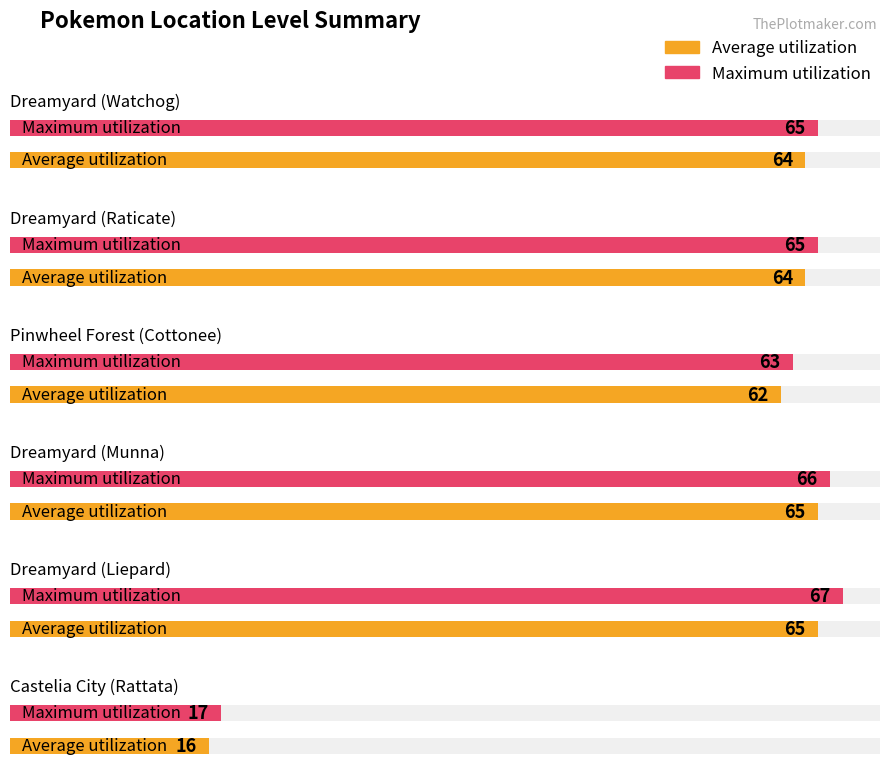

What is the approximate value of Average utilization at Dreamyard (Munna)?

65